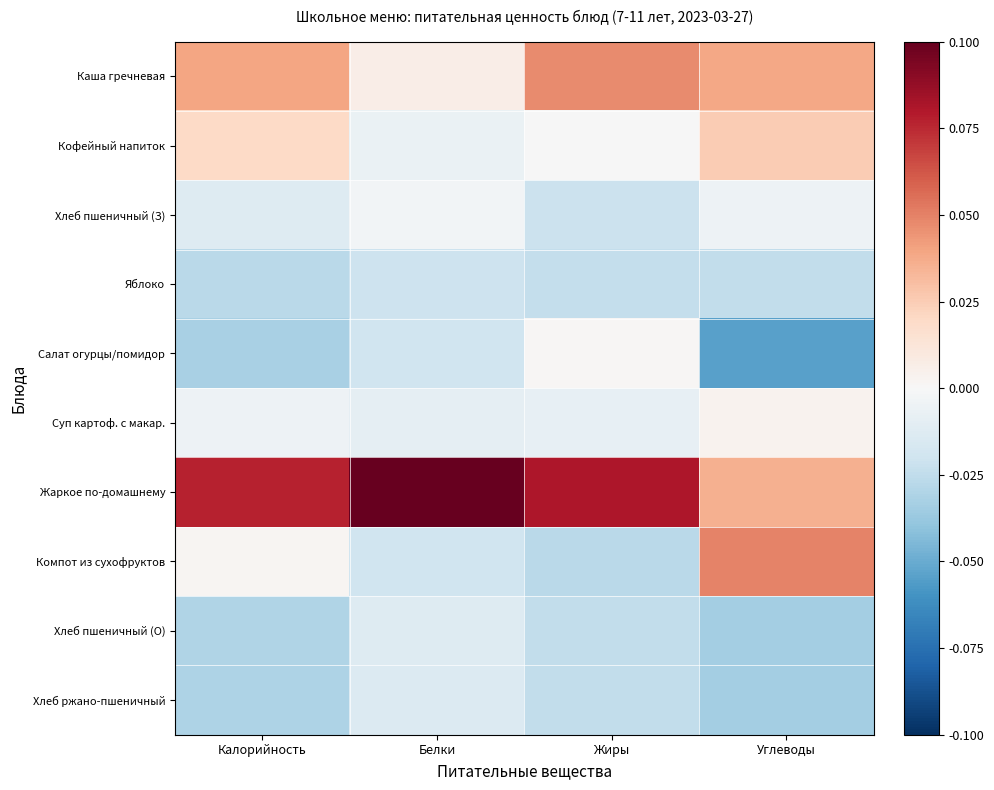

At Углеводы, list the series in order from smallest to largest.

Салат огурцы/помидор, Хлеб пшеничный (О), Хлеб ржано-пшеничный, Яблоко, Хлеб пшеничный (З), Суп картоф. с макар., Кофейный напиток, Жаркое по-домашнему, Каша гречневая, Компот из сухофруктов